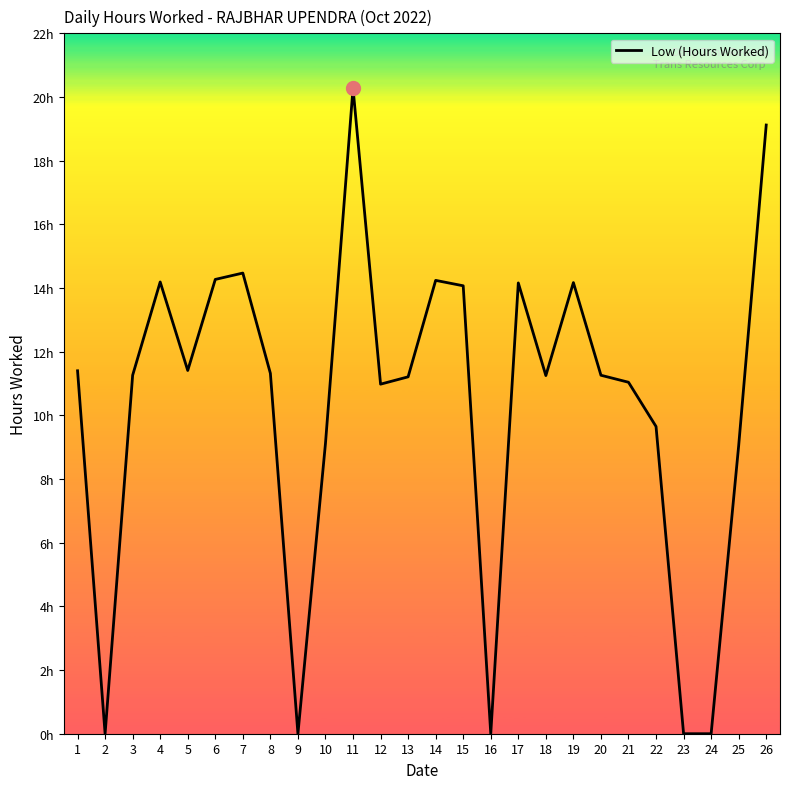

How many interior local valleys (lower than both neighbors) does the data have?

6